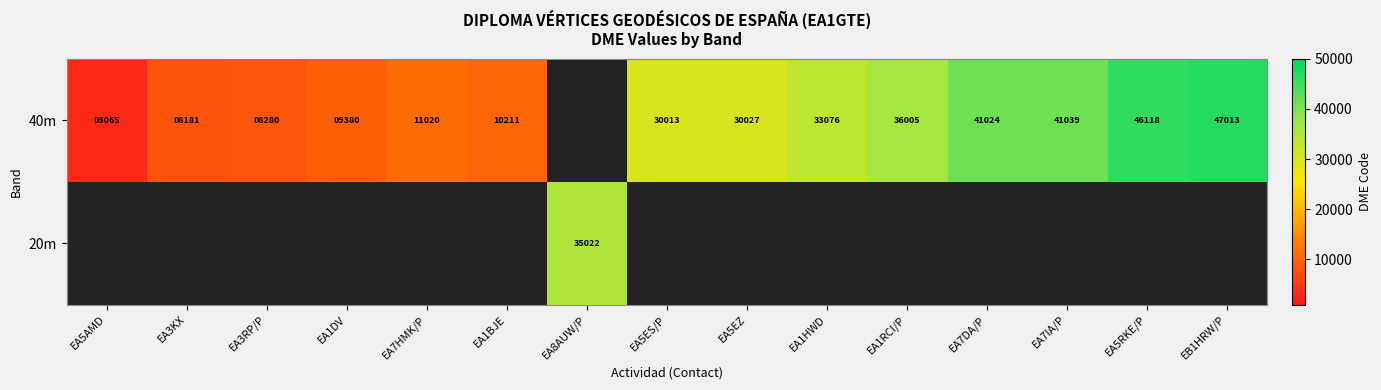

The 40m series shows 4891 at EA5AMD. True or false?

False